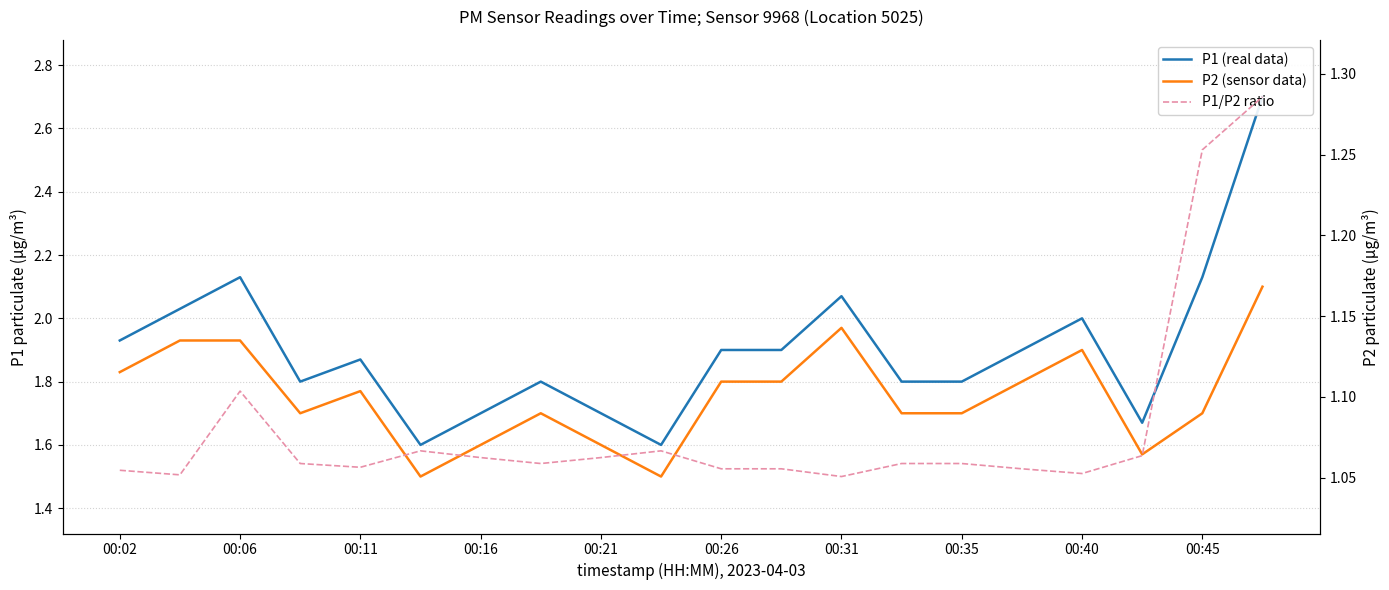

What is the sum of the P1/P2 ratio values at 00:06 and 16?

2.1